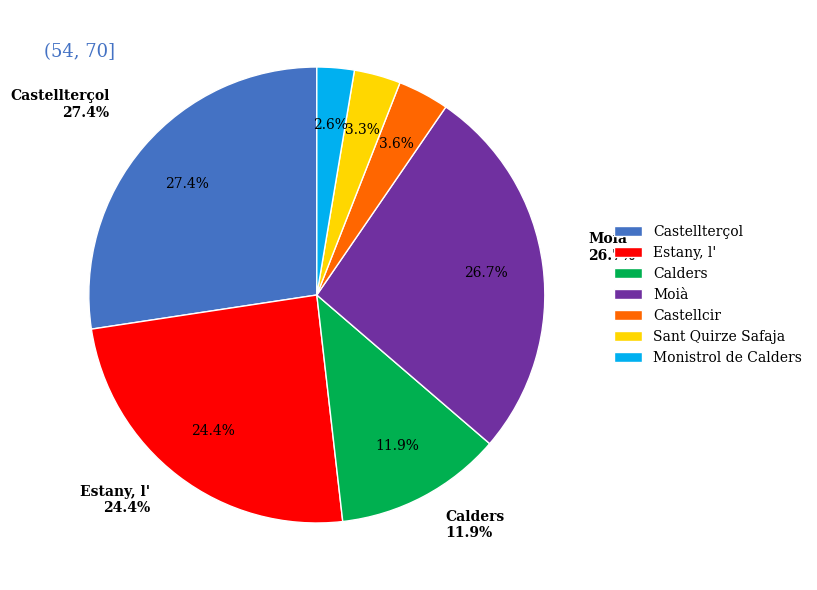

Do Sant Quirze Safaja and Castellterçol together represent more than half of the pie?

No